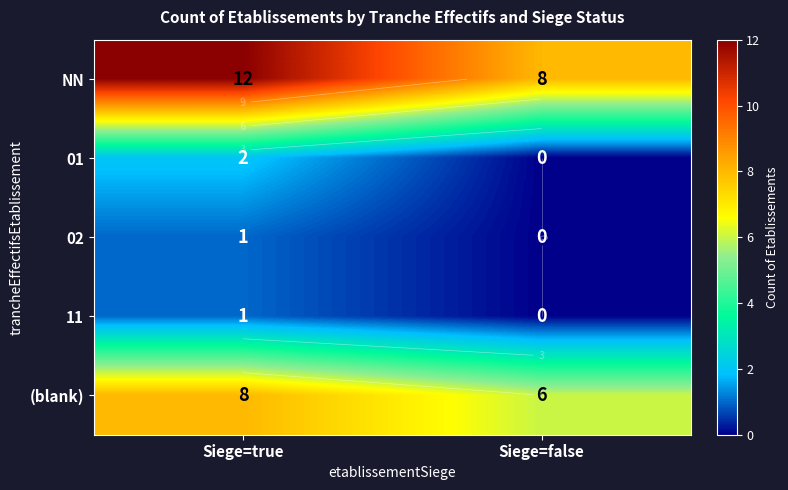

Between Siege=true and Siege=false, which is larger?

Siege=true